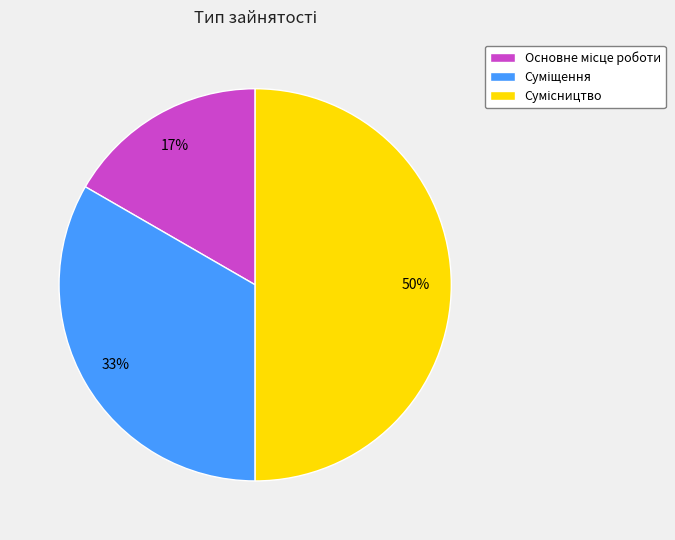

To the nearest percent, what is the difference between the largest and smallest slice percentages?

33%